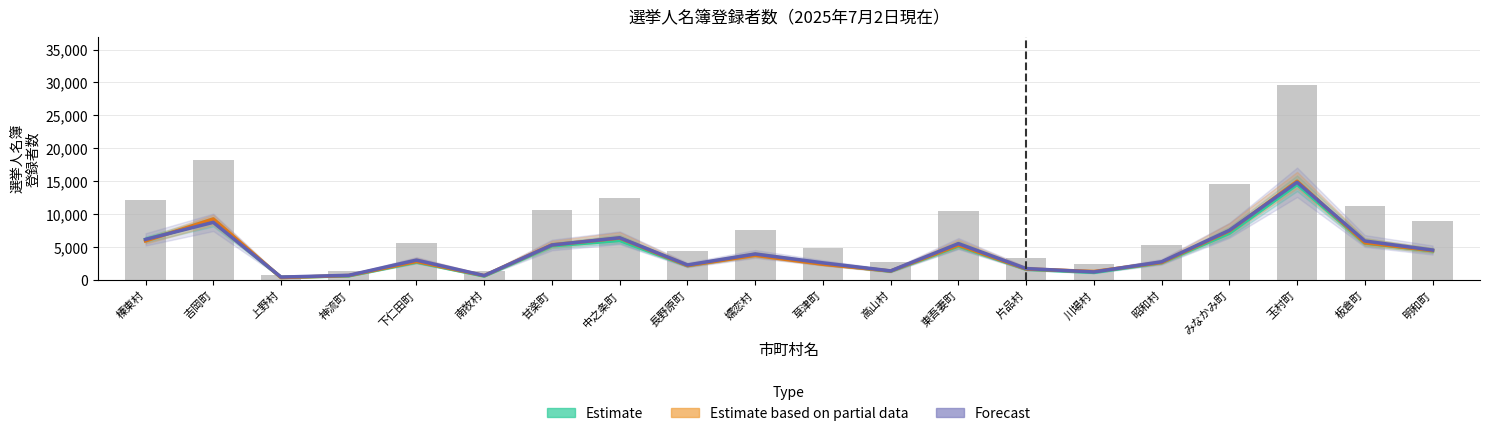

How many groups of bars are there?

20